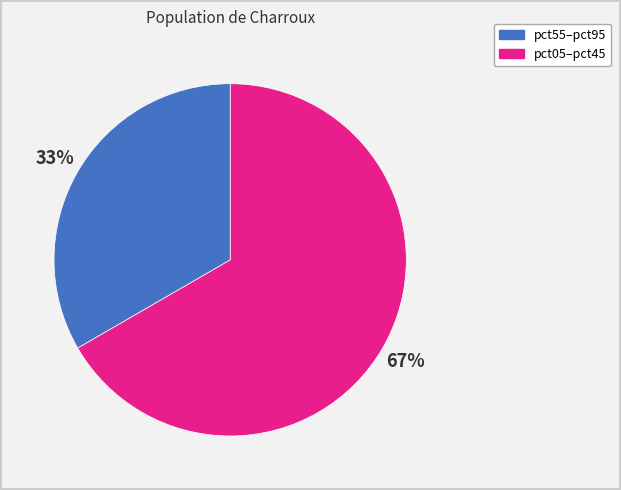

To the nearest percent, what is the average slice percentage?

50%